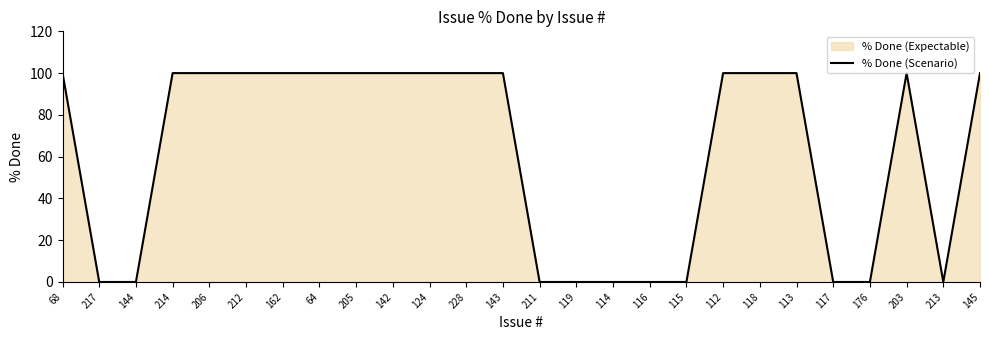

Count the number of categories in the chart.

26